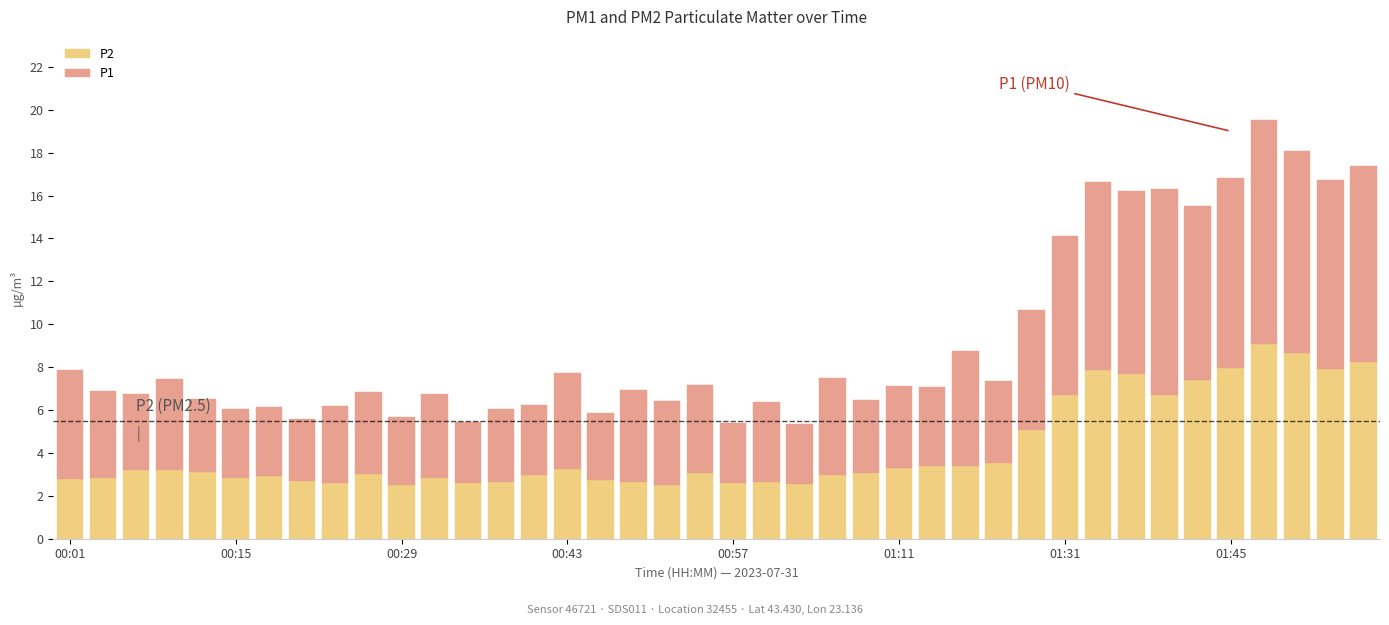

What are all the series names shown in the legend?

P2, P1